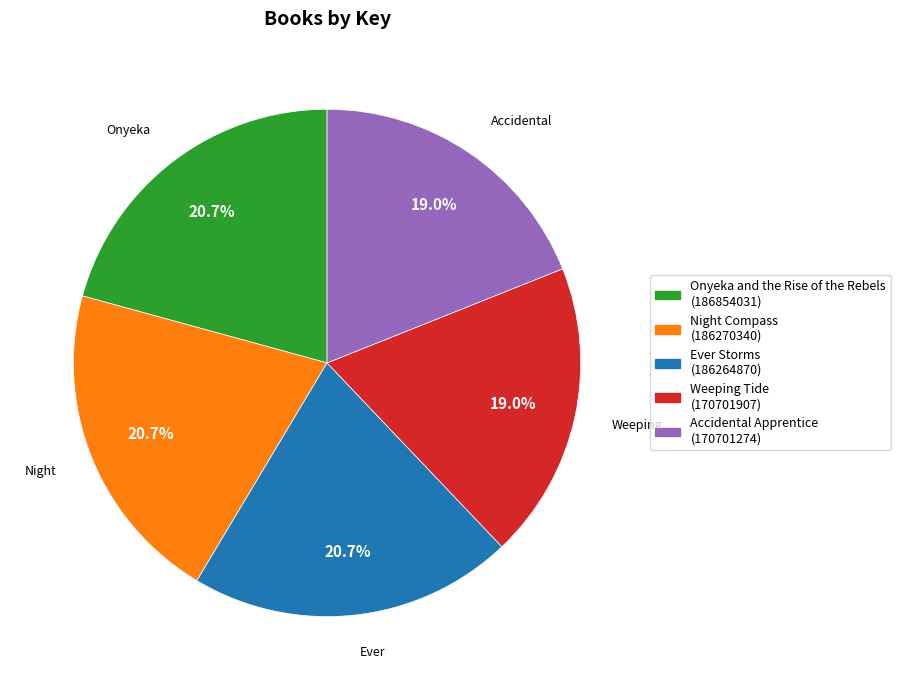

What percentage do Ever Storms (186264870) and Onyeka and the Rise of the Rebels (186854031) together represent?

41.4%